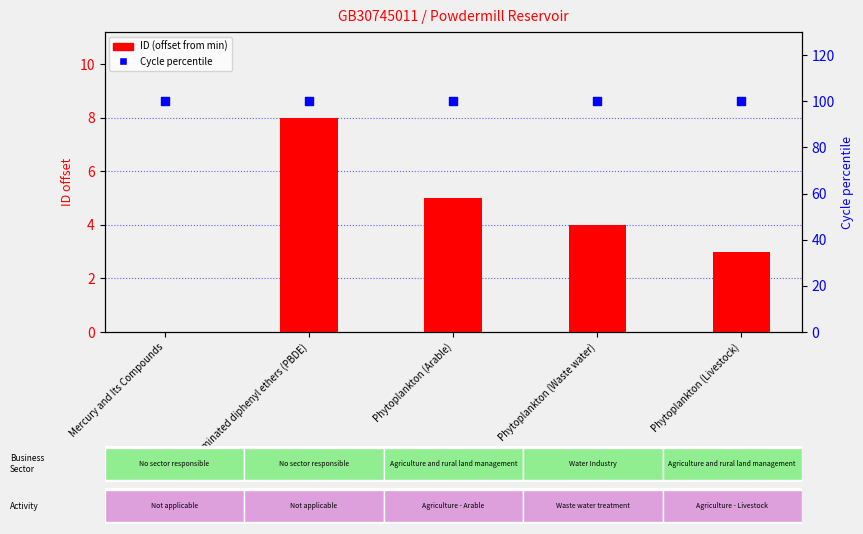

Which series has the largest Y range (max minus min)?

ID (offset from min)